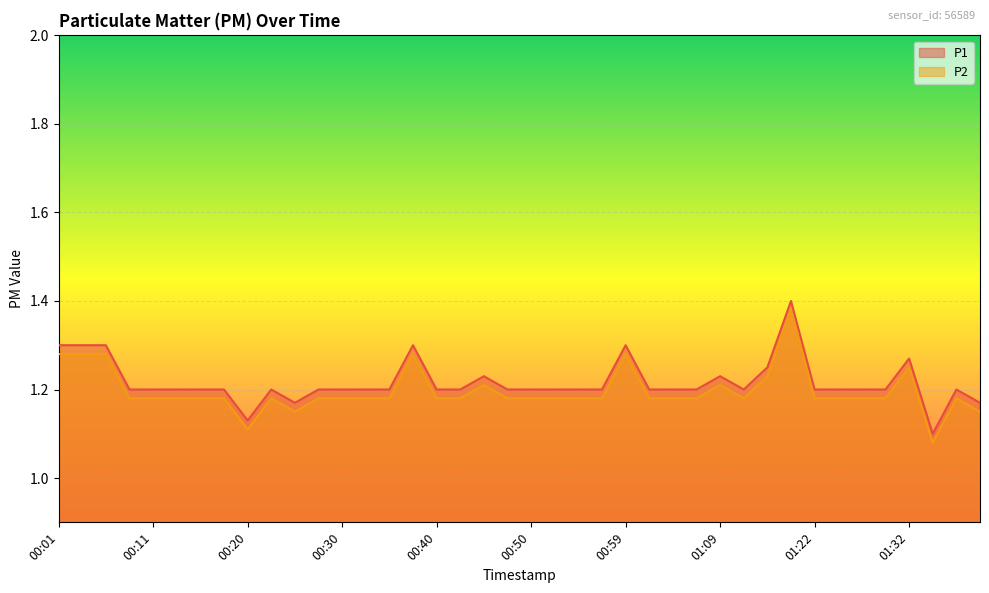

True or false: P1 and P2 cross at least once.

False